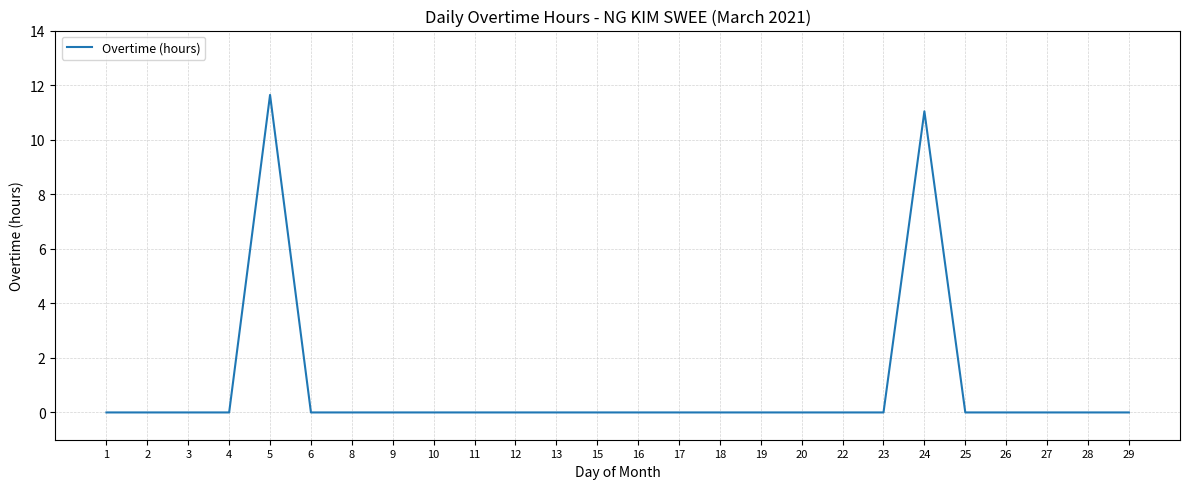

True or false: the data shows 0.0 at 28.

True